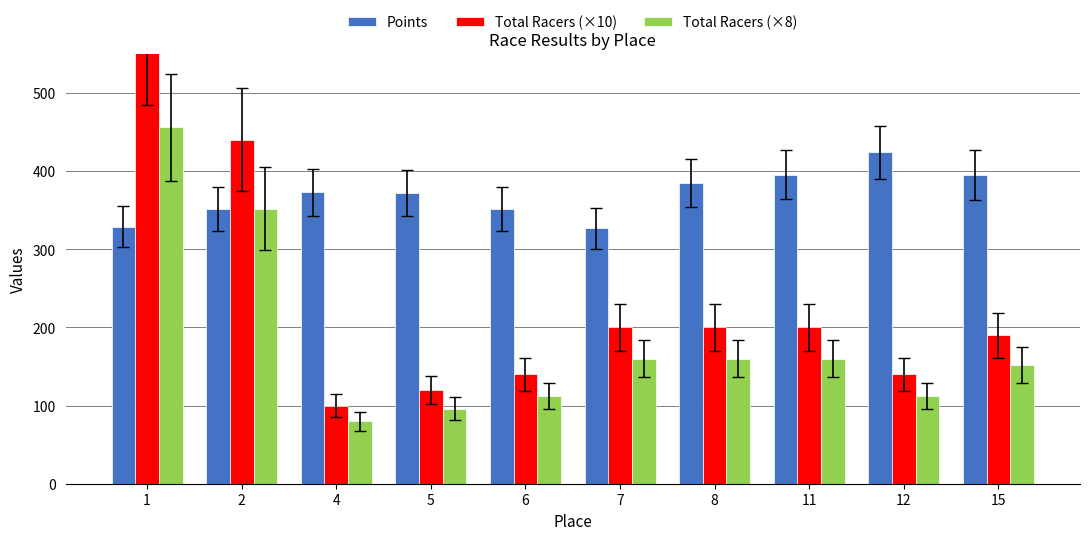

What is the difference between the Total Racers (×8) values at 15 and 2?

200.0